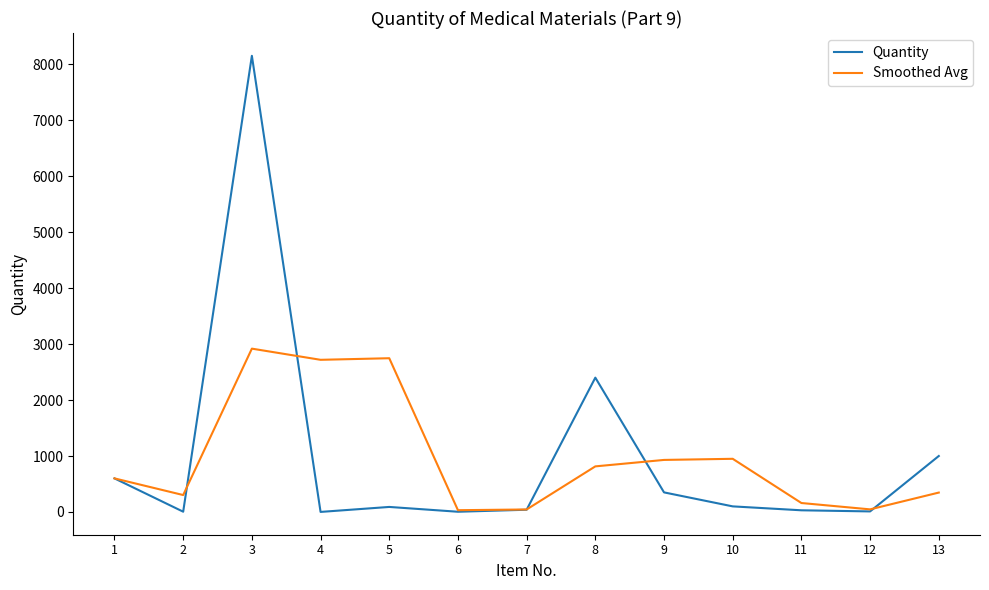

True or false: Smoothed Avg has more than 0 points higher than both neighbors.

True